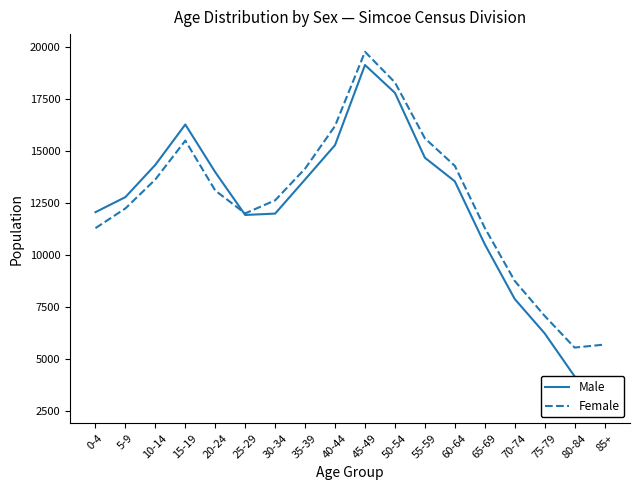

What is the total value across all series at 5-9?

25025